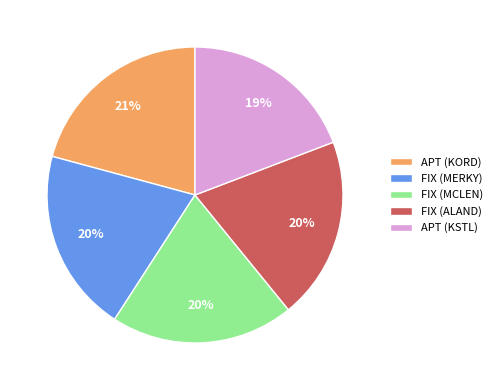

How many slices are in this pie chart?

5